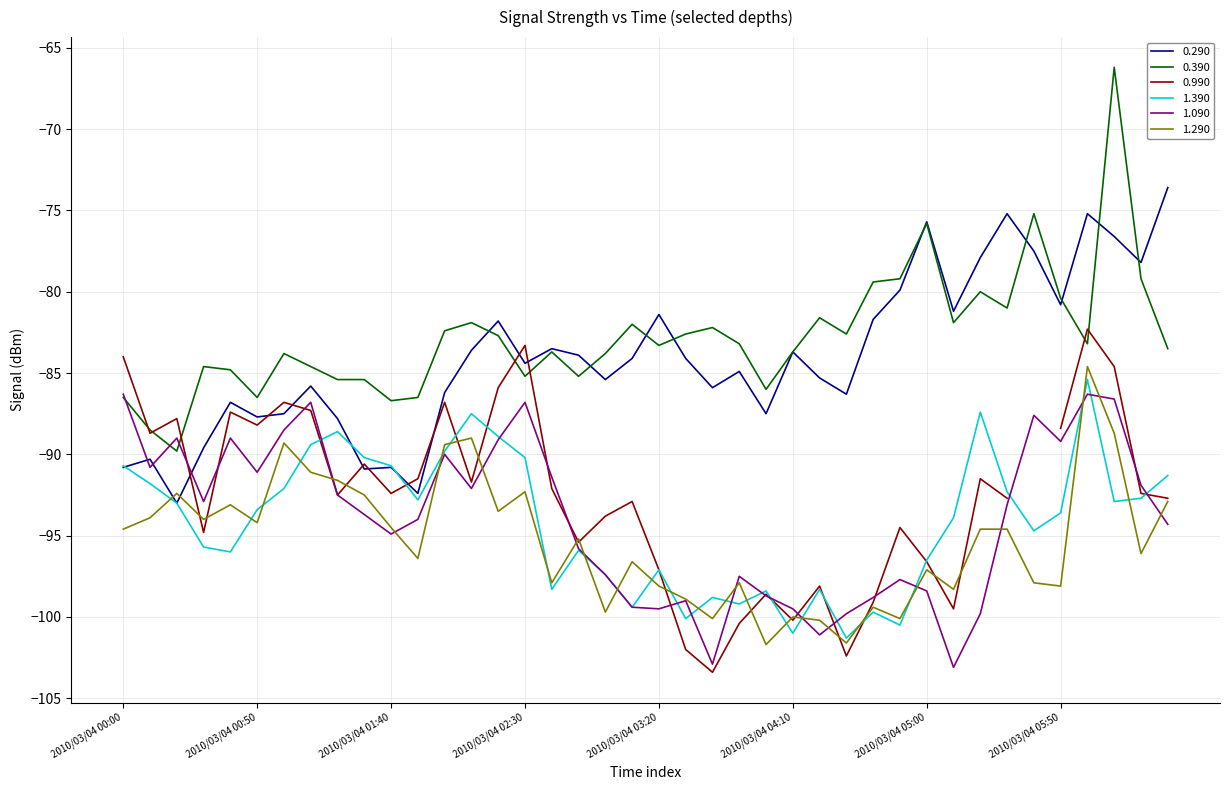

True or false: 0.390 and 1.290 intersect in this chart.

False